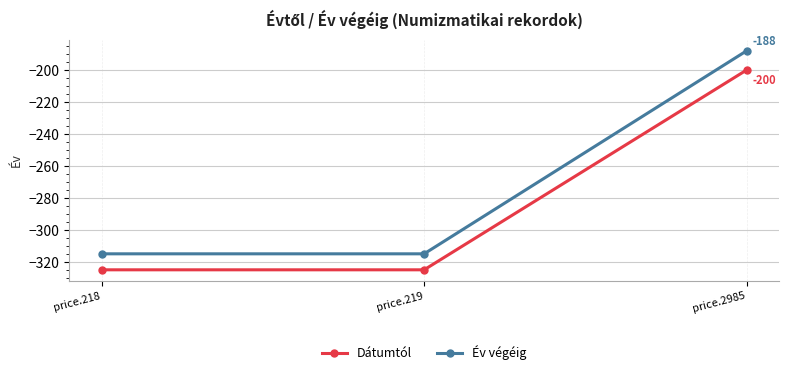

Which label corresponds to the largest value in the chart?

price.2985